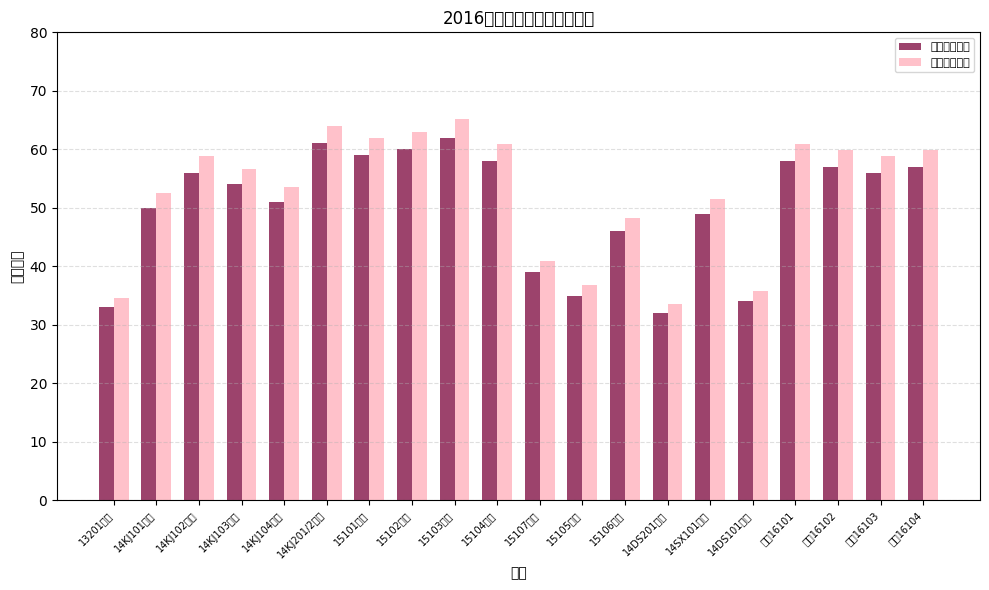

At which label is 班级实际人数 closest to 47?

15106电商